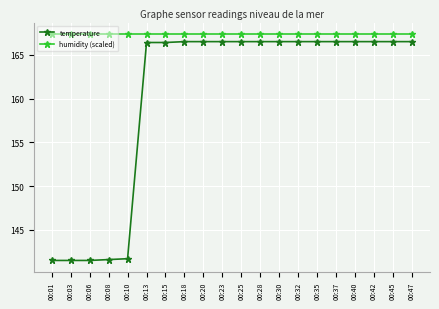

What is the difference between the highest and lowest values at 00:10?

25.7